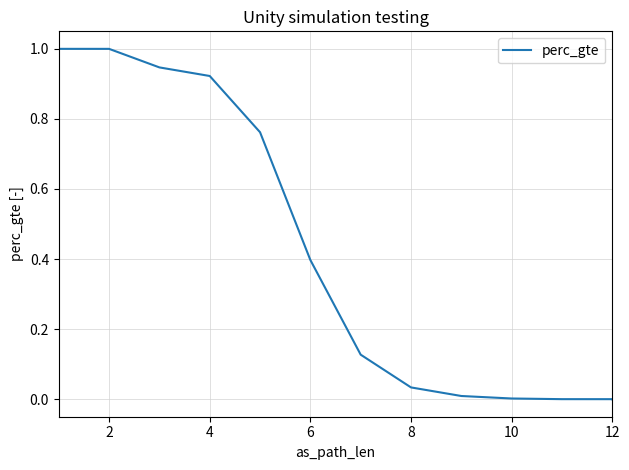

What is the sum of all values?

5.2